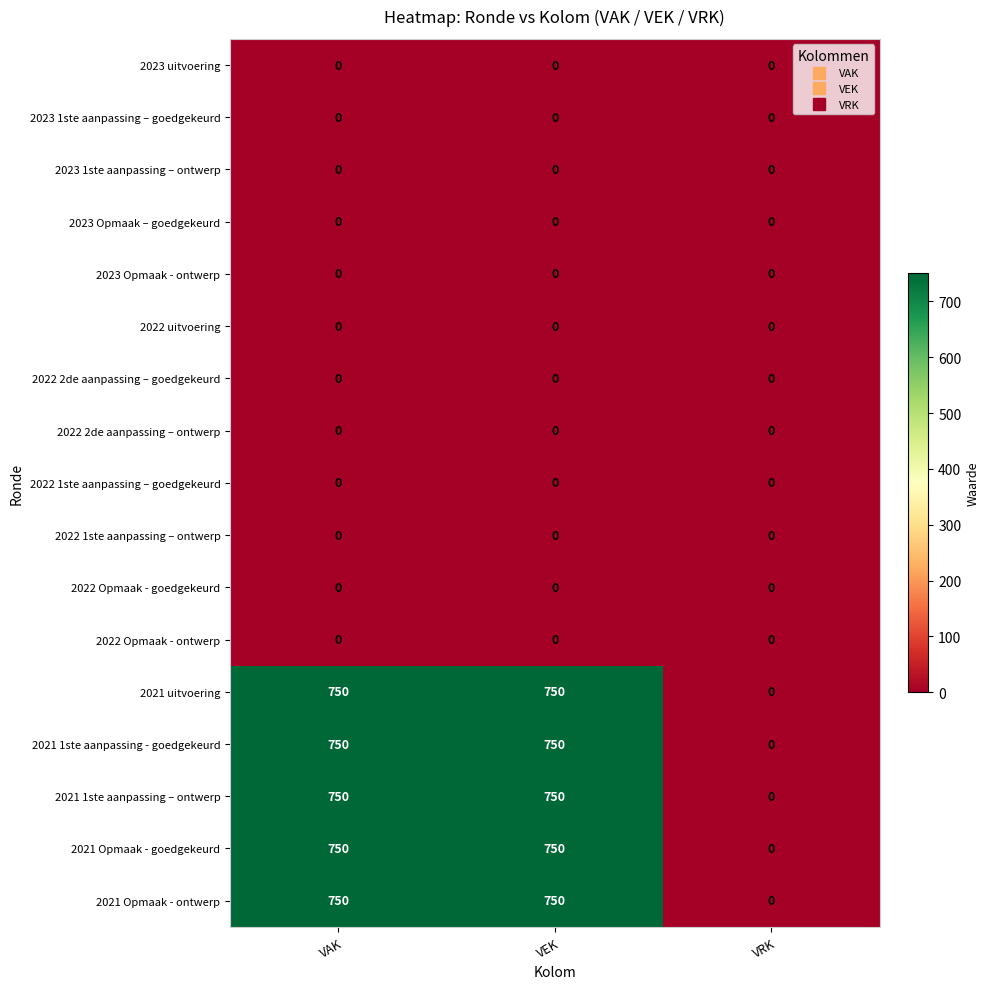

Is the value of 2022 2de aanpassing – ontwerp at VEK greater than the value of 2021 uitvoering at VEK?

No